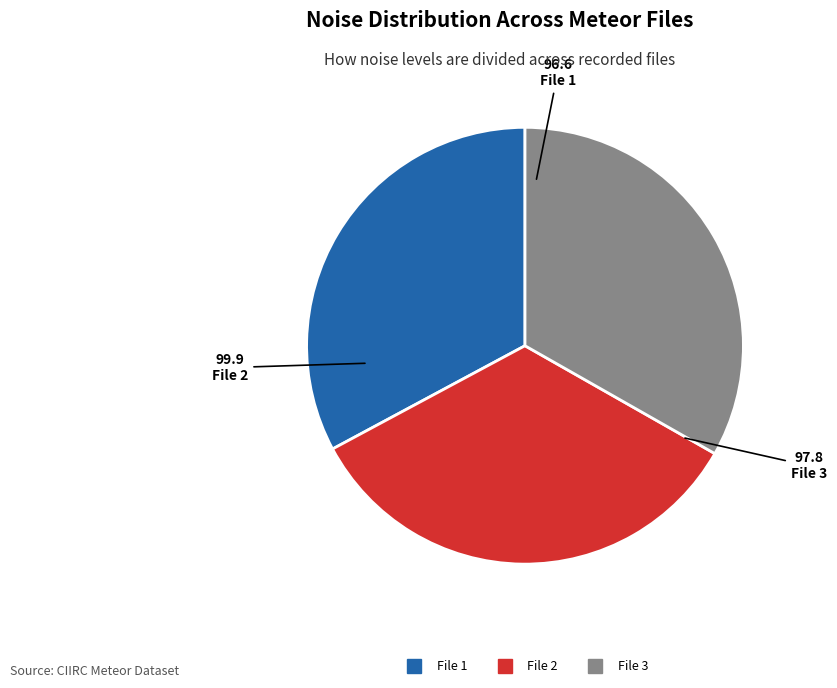

Is there a majority slice in this chart?

No